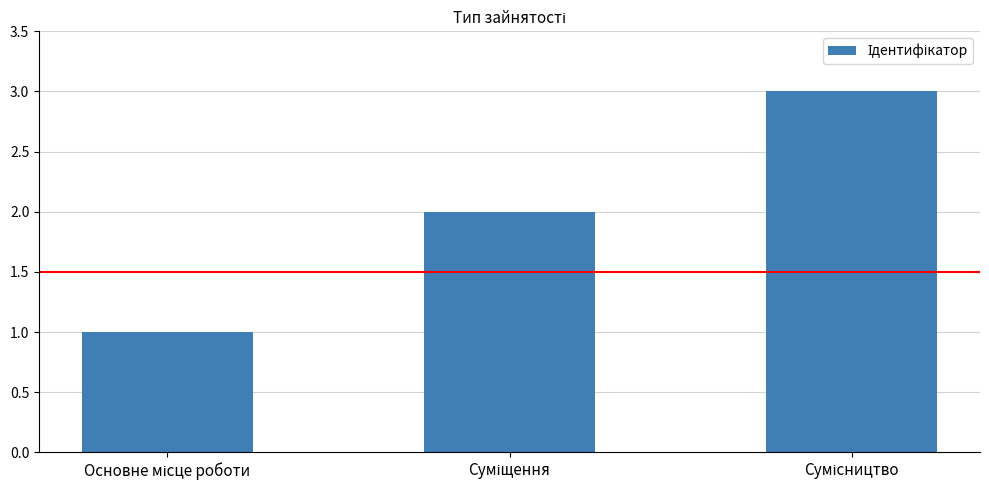

What is the greatest value displayed?

3